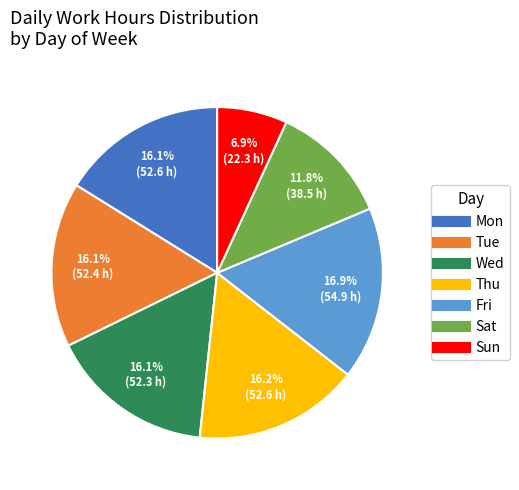

Which slice is the largest?

Fri